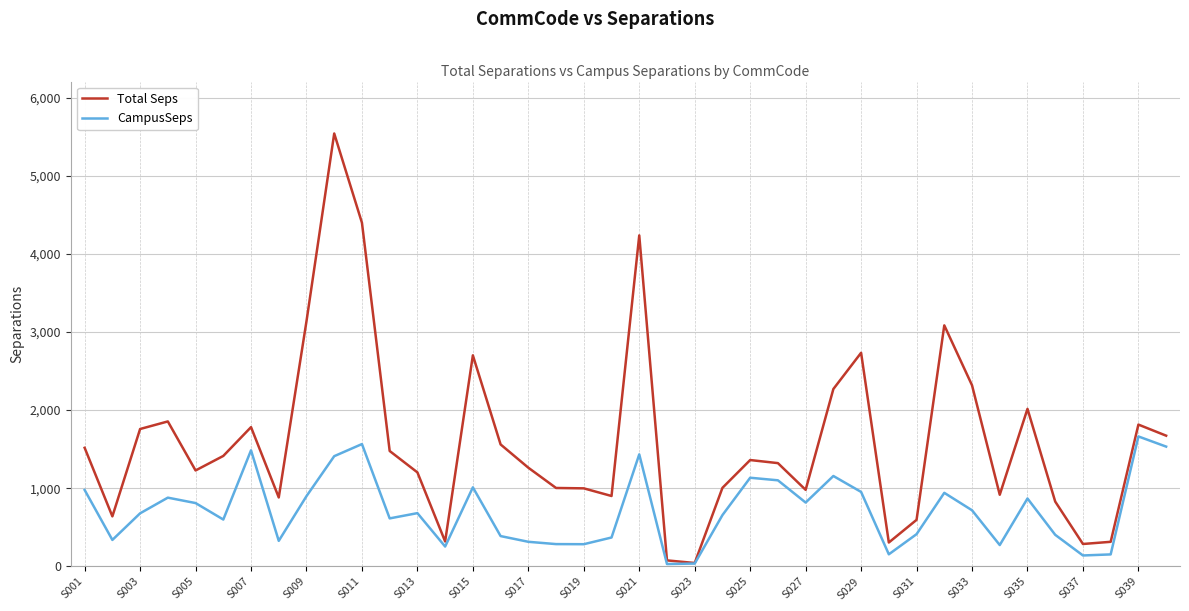

What is the highest value of the CampusSeps series?

1663.2